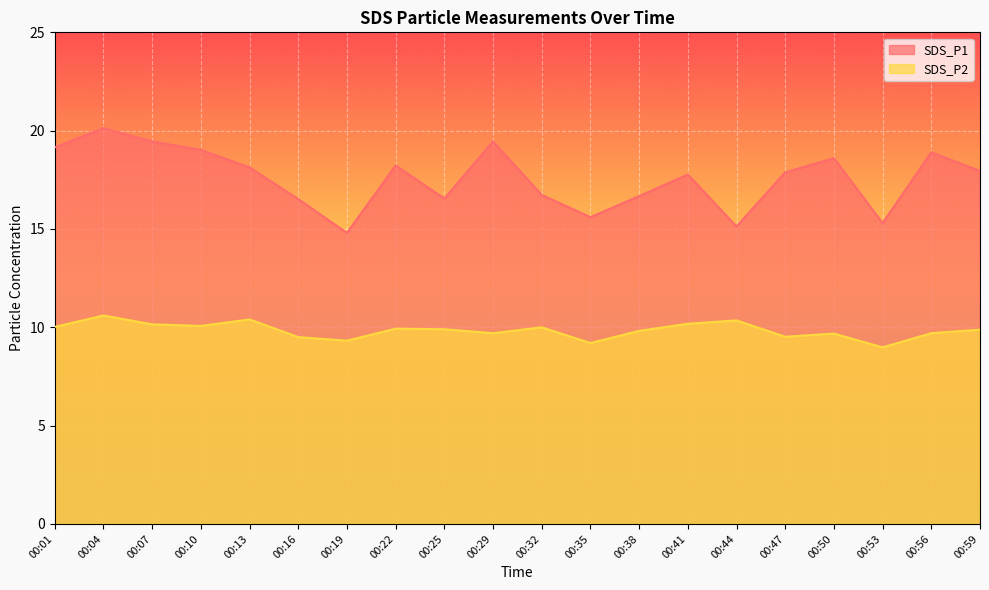

Reading left to right, extract all data points from this chart.

SDS_P1: 19.1	20.1	19.4	19.0	18.1	16.5	14.8	18.2	16.6	19.4	16.7	15.6	16.7	17.8	15.1	17.9	18.6	15.3	18.9	17.9
SDS_P2: 10.0	10.6	10.2	10.1	10.4	9.5	9.3	9.9	9.9	9.7	10.0	9.2	9.8	10.2	10.3	9.5	9.7	9.0	9.7	9.9